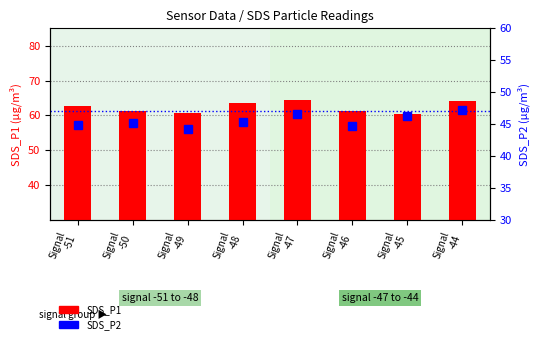

How many distinct data groups are displayed?

2